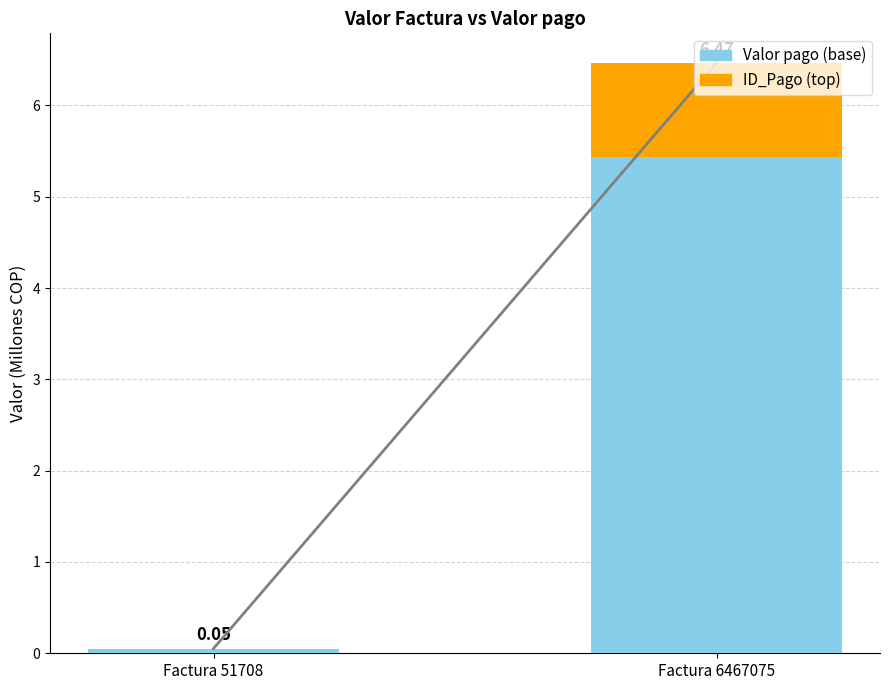

What is the sum of the Valor pago (base) values at Factura 51708 and Factura 6467075?

5.5